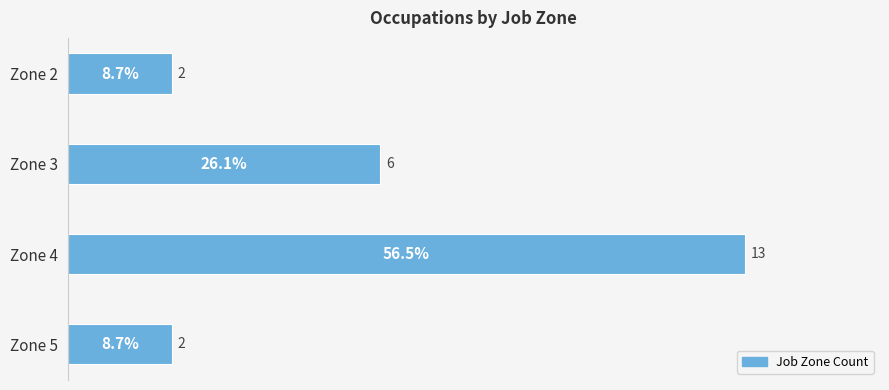

What is the value of the 4th bar from the top?

8.7